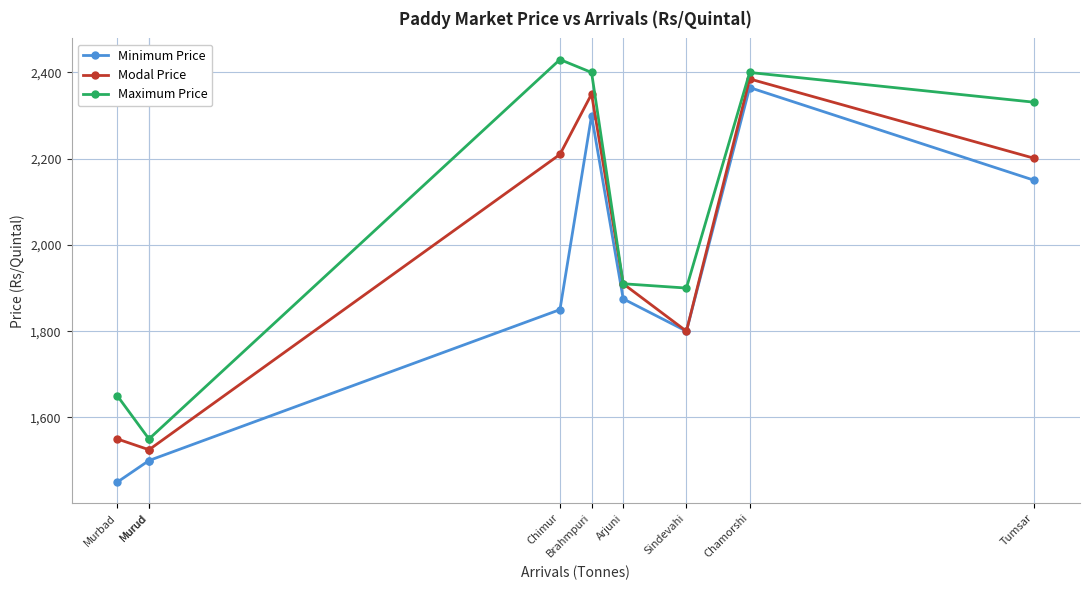

What is the average value of the Minimum Price series?

1866